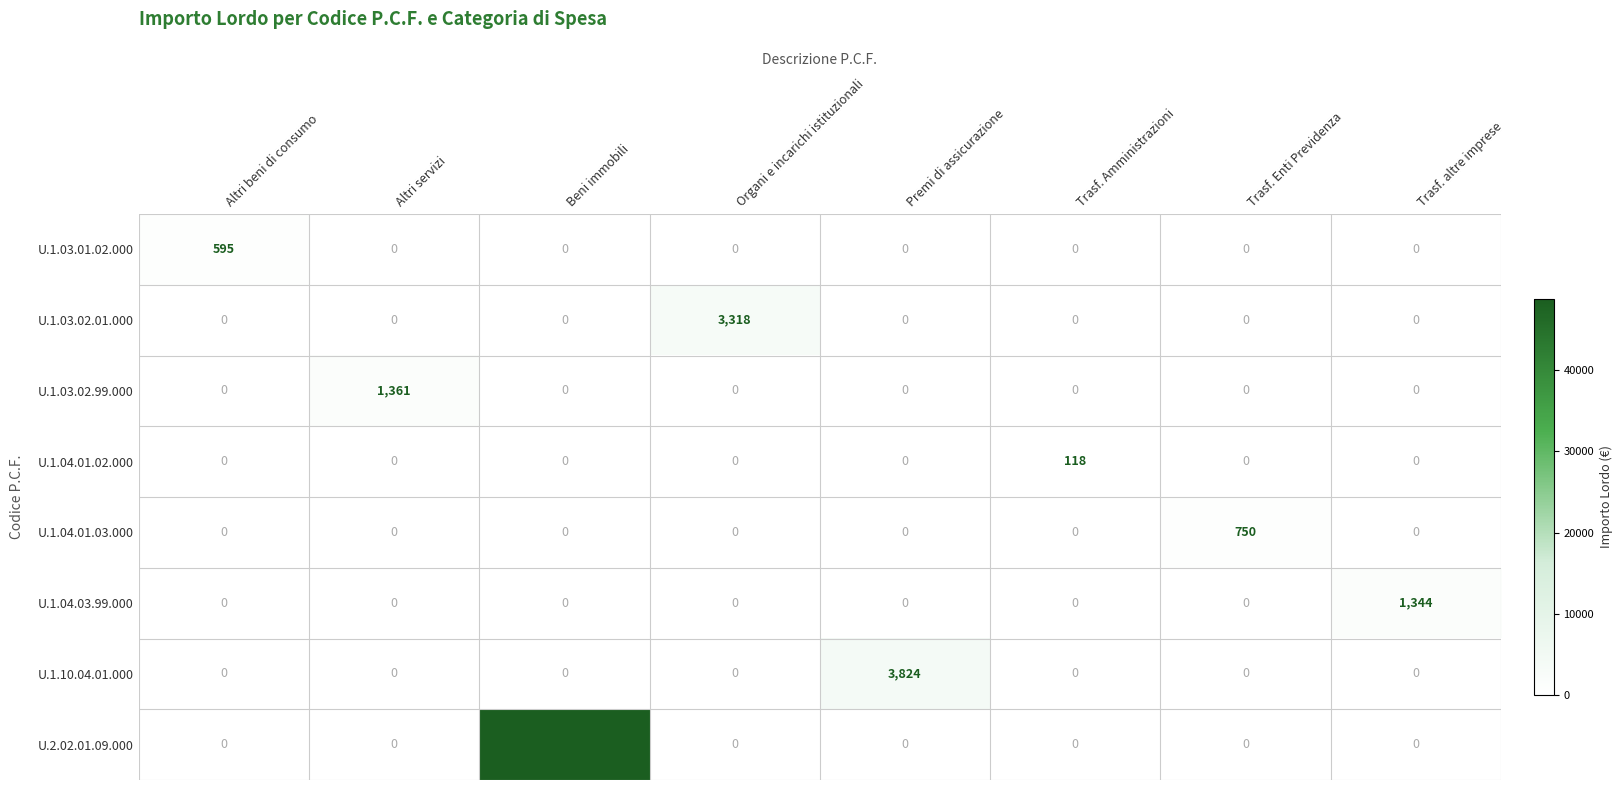

Between Beni immobili and Premi di assicurazione, which series saw the biggest shift?

U.2.02.01.09.000